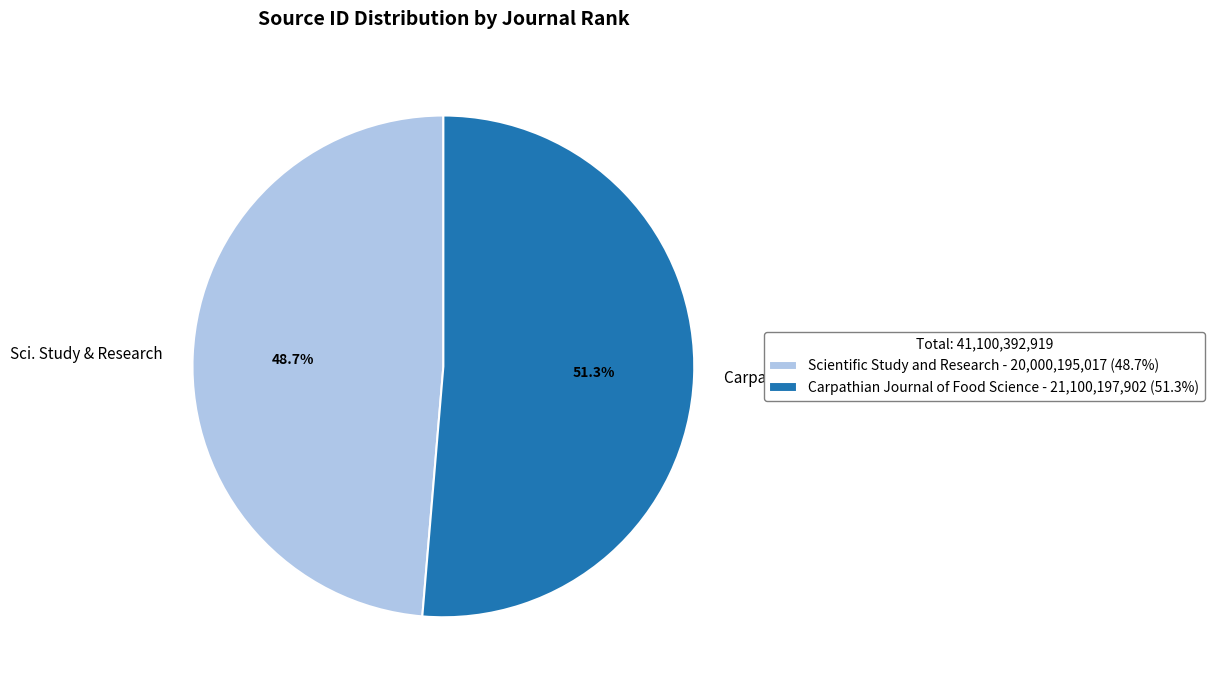

Do Carpathian J. Food Sci. and Sci. Study & Research together represent more than half of the pie?

Yes